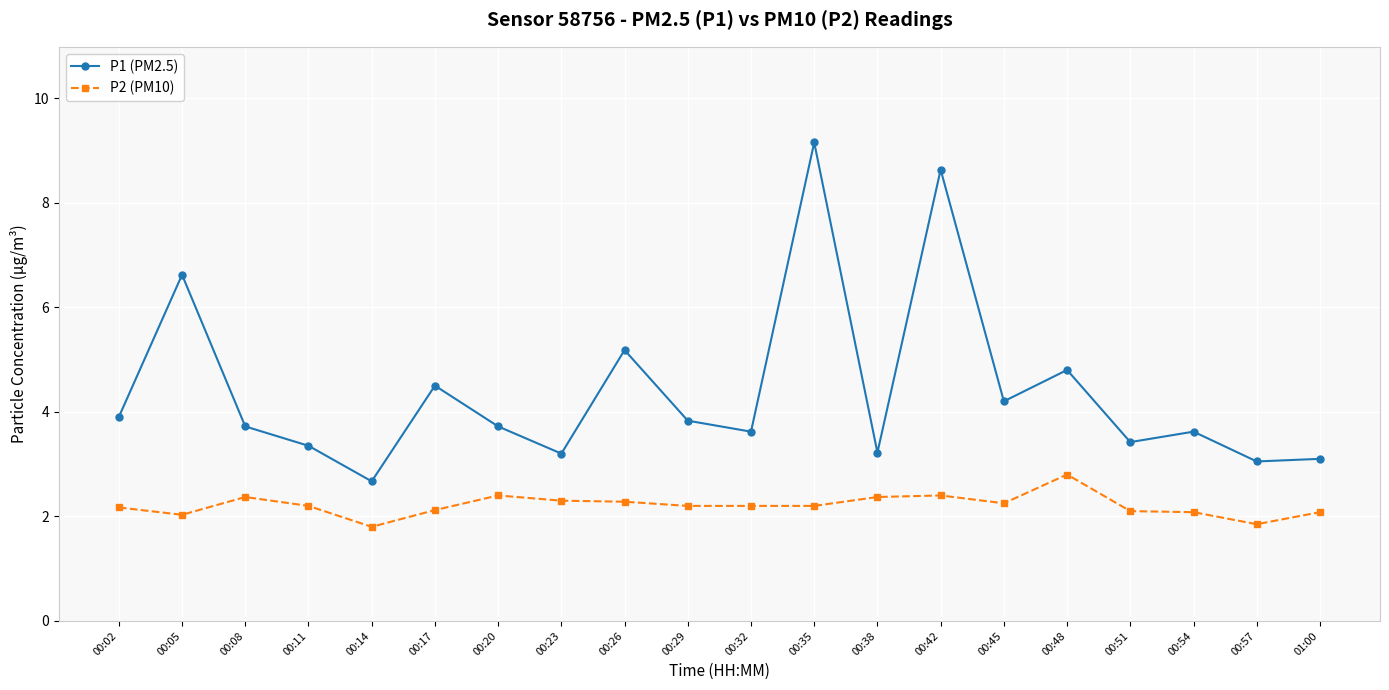

What is the difference between the P1 (PM2.5) values at 00:42 and 00:45?

4.4